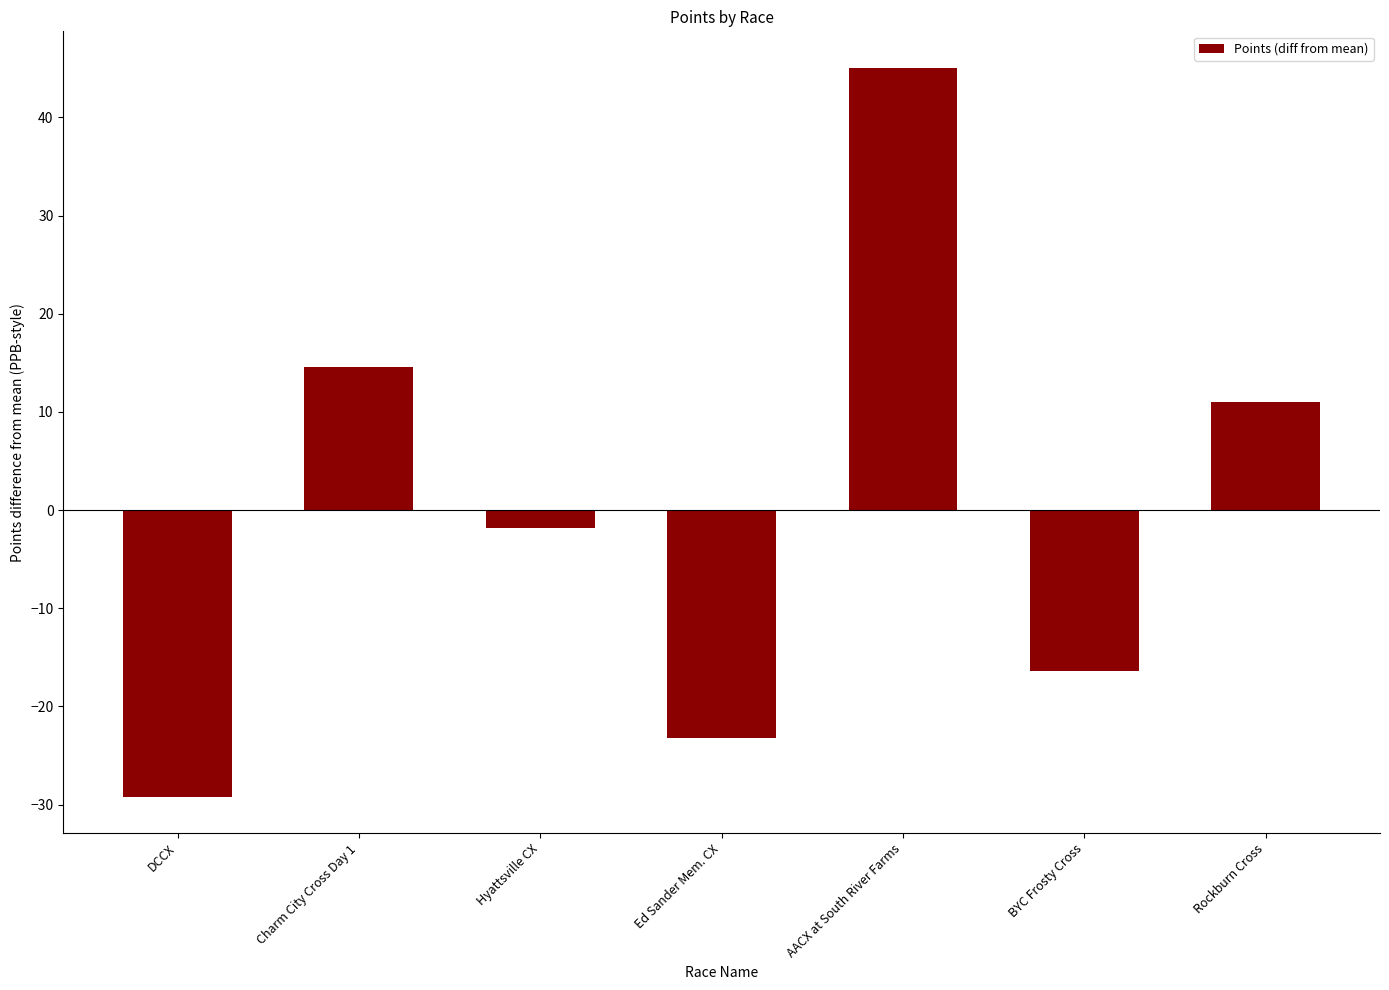

Rank the categories by value from lowest to highest.

DCCX, Ed Sander Mem. CX, BYC Frosty Cross, Hyattsville CX, Rockburn Cross, Charm City Cross Day 1, AACX at South River Farms